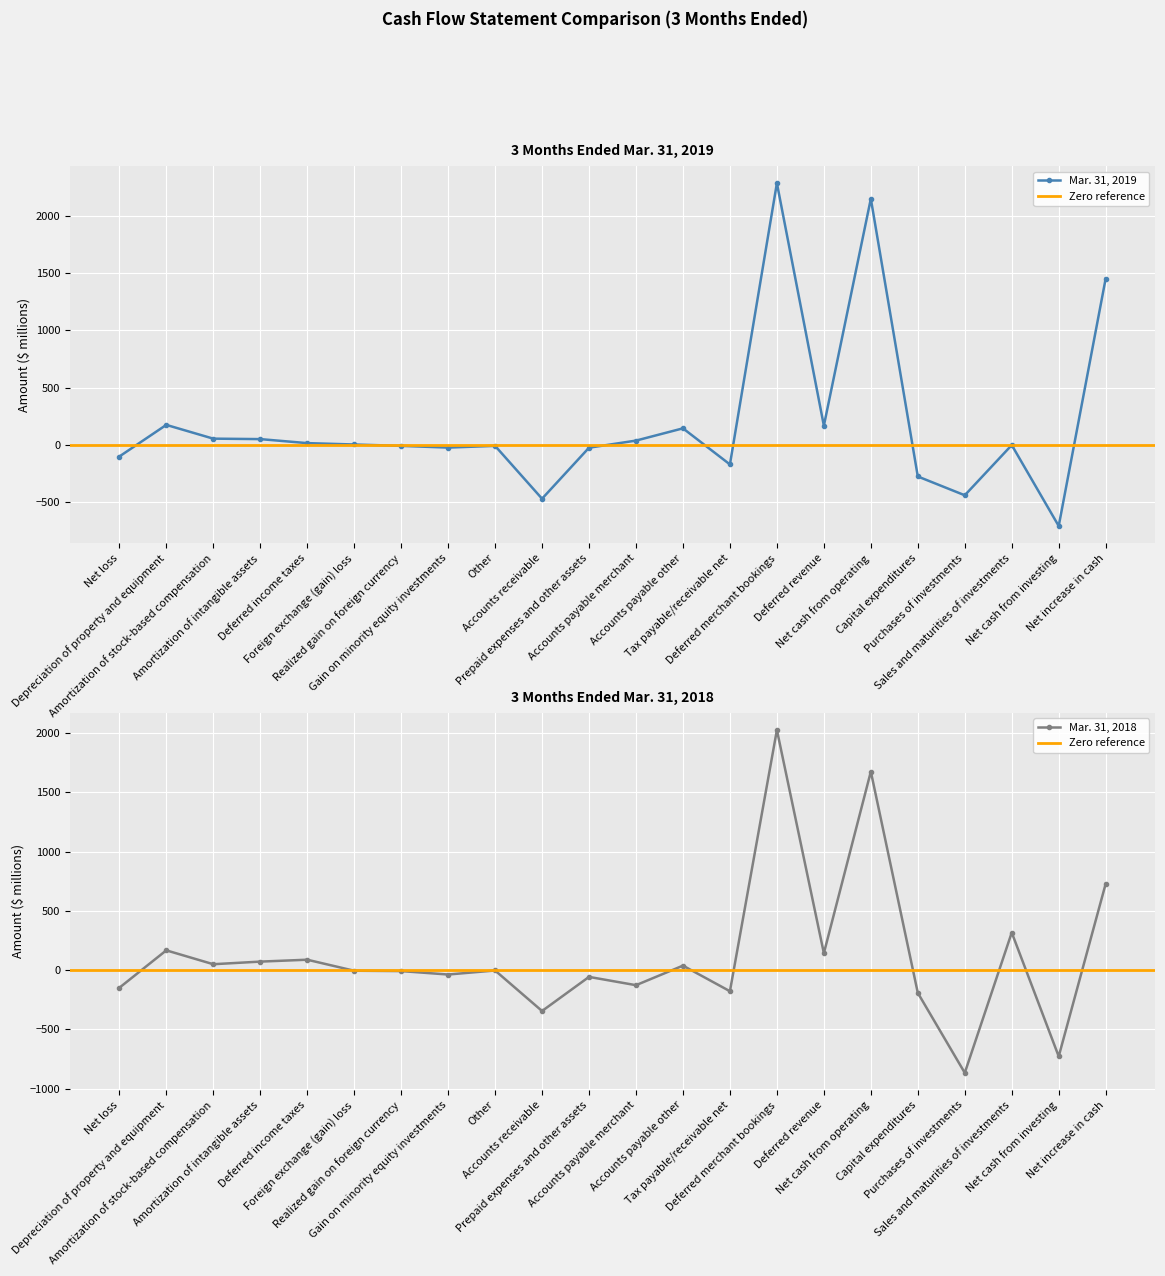

How many interior local peaks does the Mar. 31, 2018 series have?

8